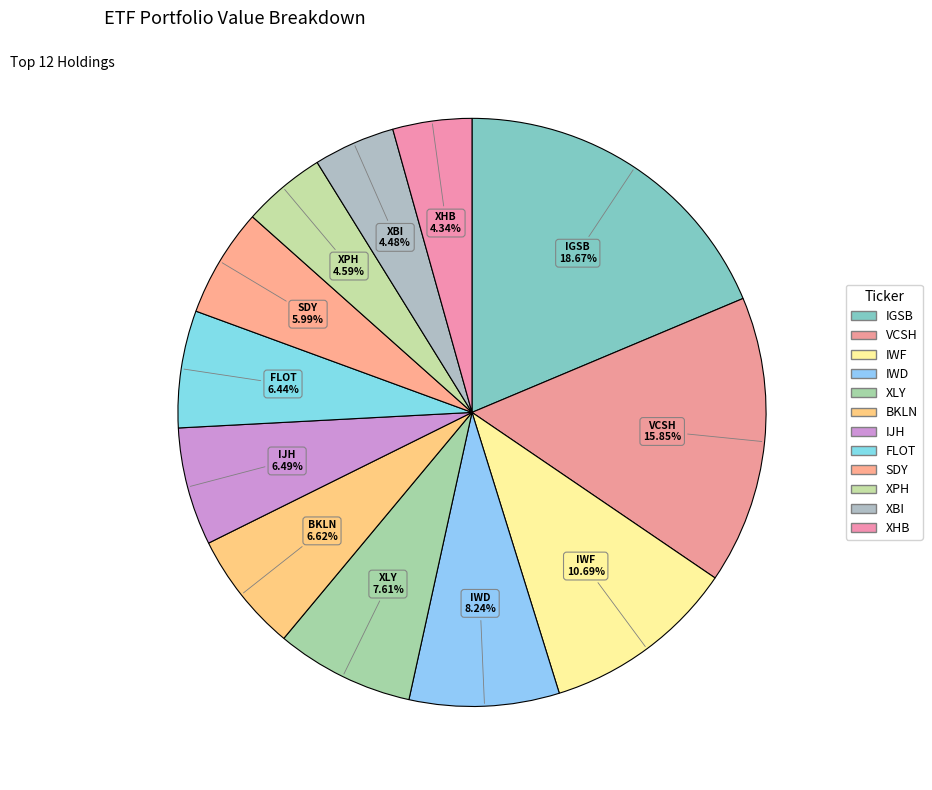

What is the change in value from IWF to FLOT?

-9554000